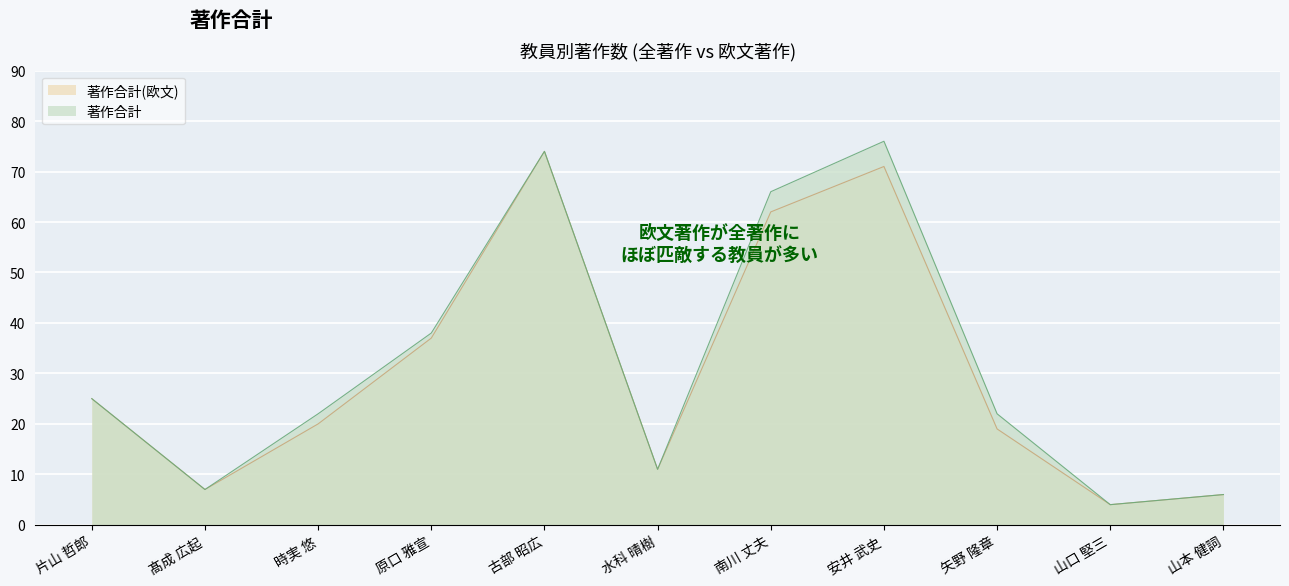

Rank the categories by 著作合計 value from highest to lowest.

安井 武史, 古部 昭広, 南川 丈夫, 原口 雅宣, 片山 哲郎, 時実 悠, 矢野 隆章, 水科 晴樹, 髙成 広起, 山本 健詞, 山口 堅三